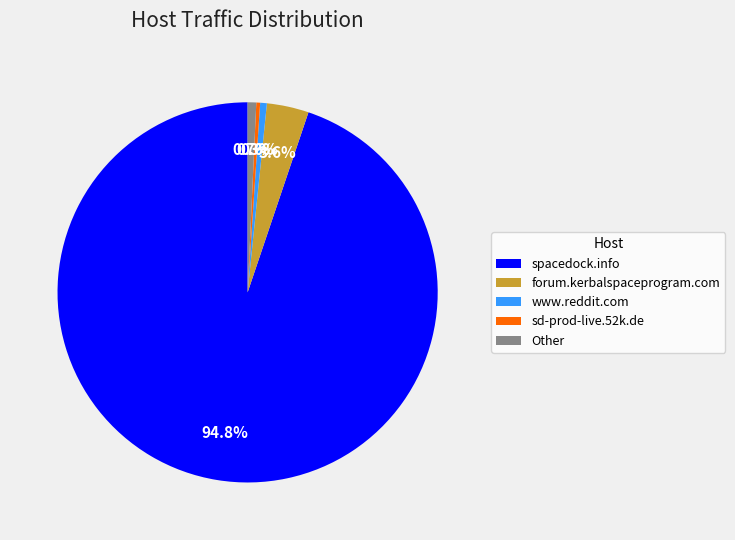

Count the number of slices in the pie.

5